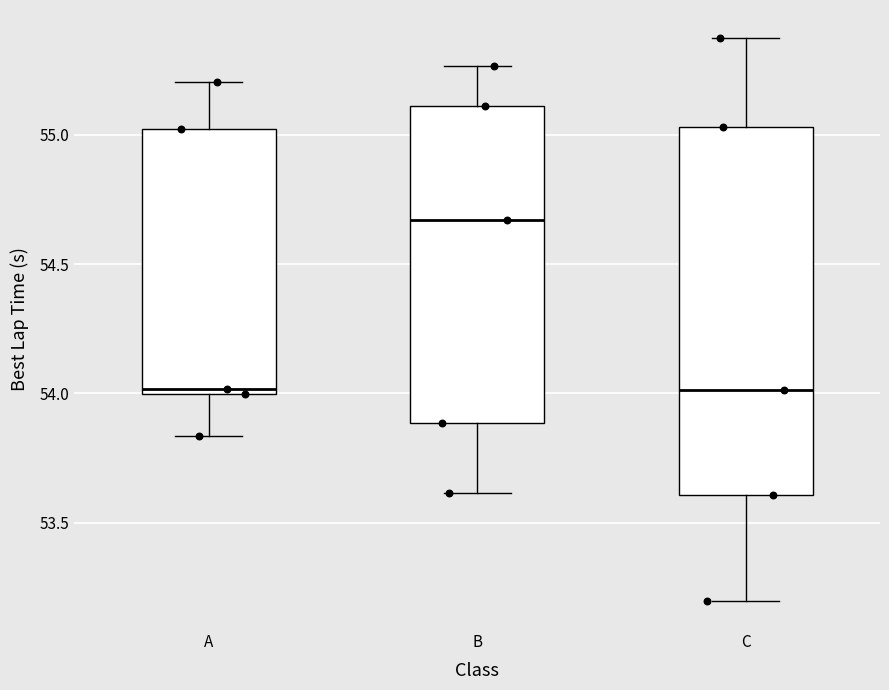

Comparing the boxes themselves (not the whiskers), which one is the tallest?

C